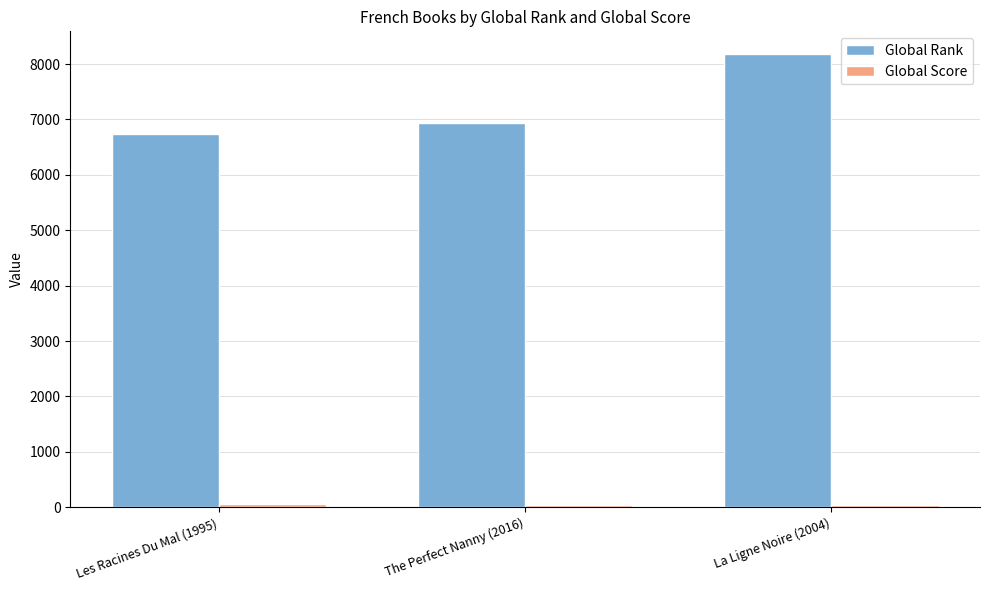

At which label does Global Rank reach its minimum?

Les Racines Du Mal (1995)